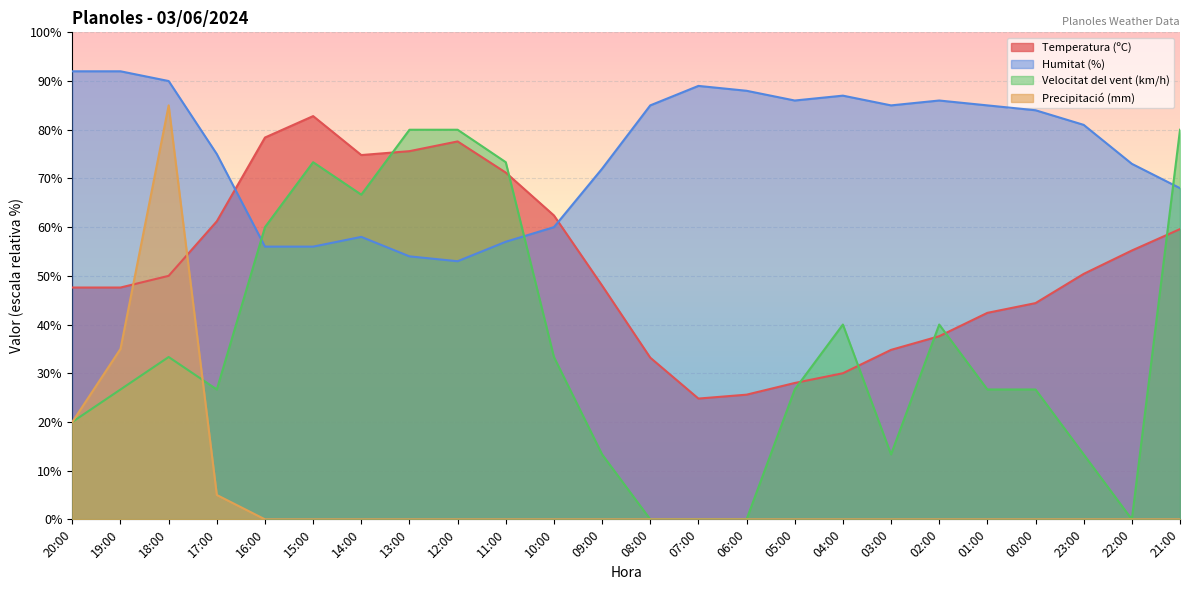

What is the difference between the second highest and minimum values in the Humitat (%) series?

39.0